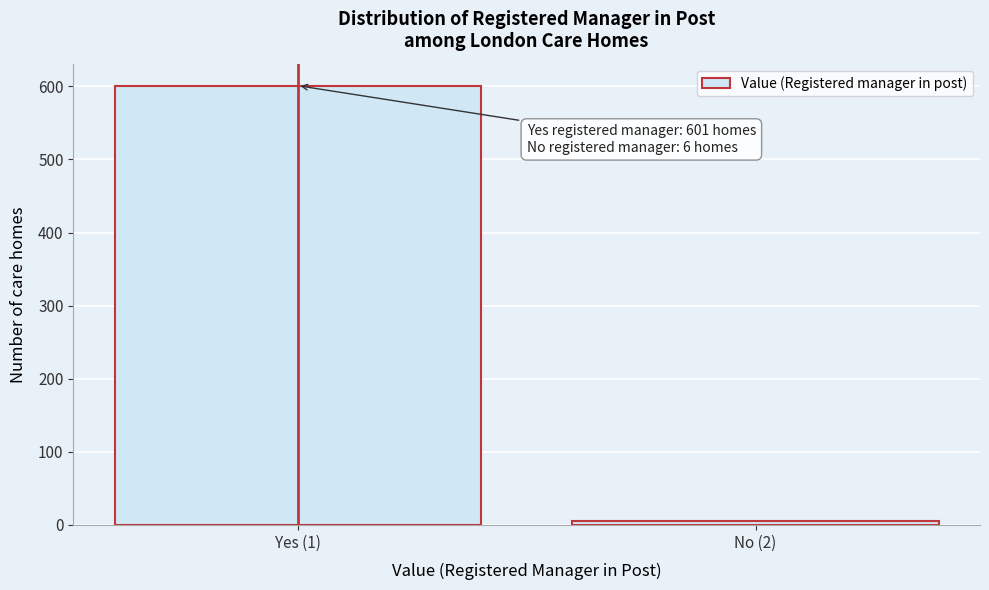

Reading left to right, list all the values displayed in this chart.

Yes (1)=601	No (2)=6